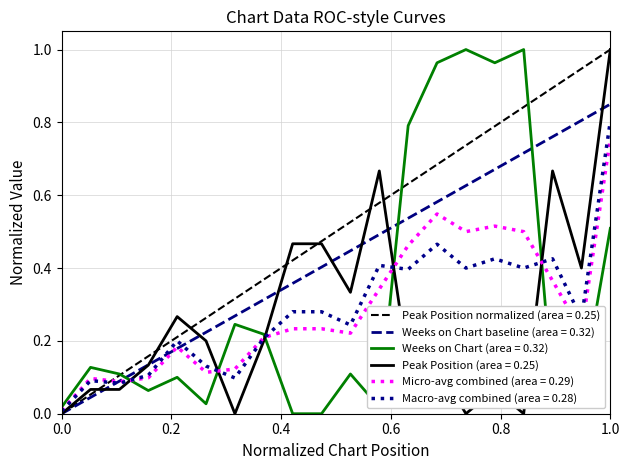

After their last crossing, which series has the higher values: Peak Position or Weeks on Chart?

Peak Position